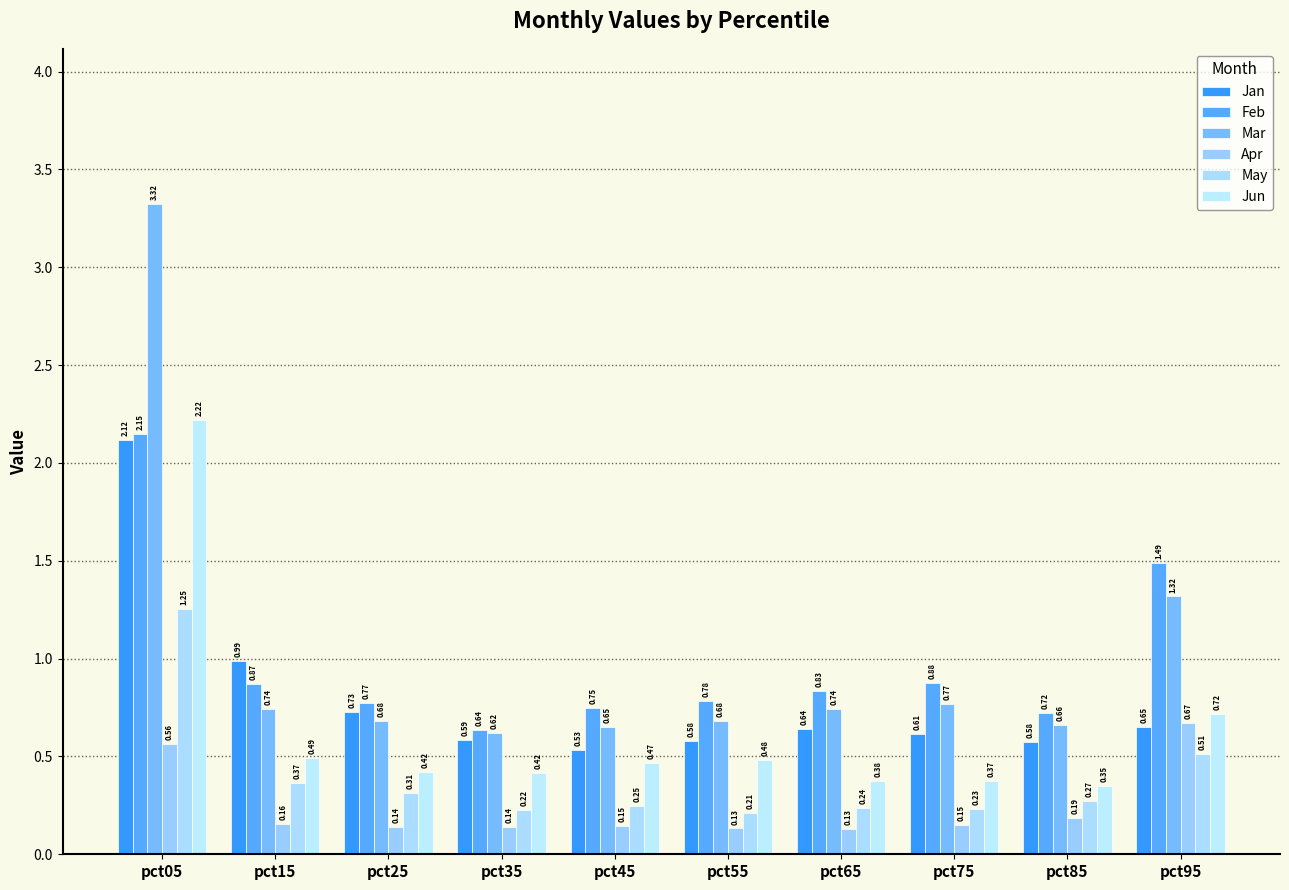

The value of Feb at pct25 is 0.5. True or false?

False